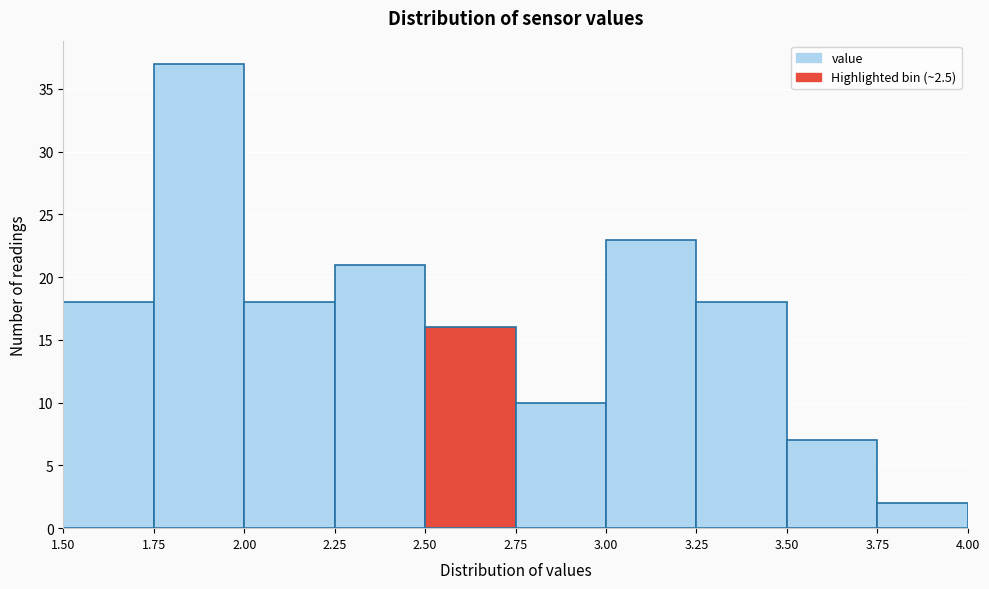

Reading left to right, transcribe this chart: for each bar, give the range it covers on the x-axis and its height. The values are not printed on the chart, so give them approximately, as read against the axis.

1.50 to 1.75: 18
1.75 to 2.00: 37
2.00 to 2.25: 18
2.25 to 2.50: 21
2.50 to 2.75: 16
2.75 to 3.00: 10
3.00 to 3.25: 23
3.25 to 3.50: 18
3.50 to 3.75: 7
3.75 to 4.00: 2